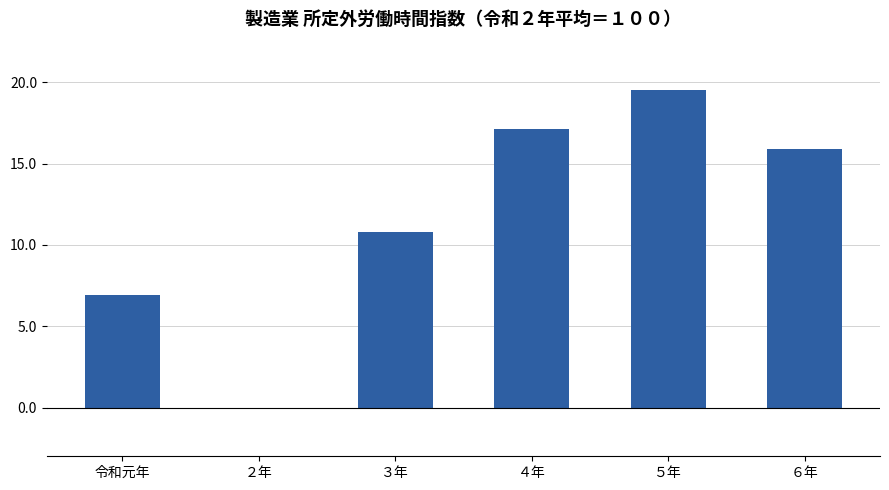

What is the sum of the values at 令和元年 and ５年?

26.4